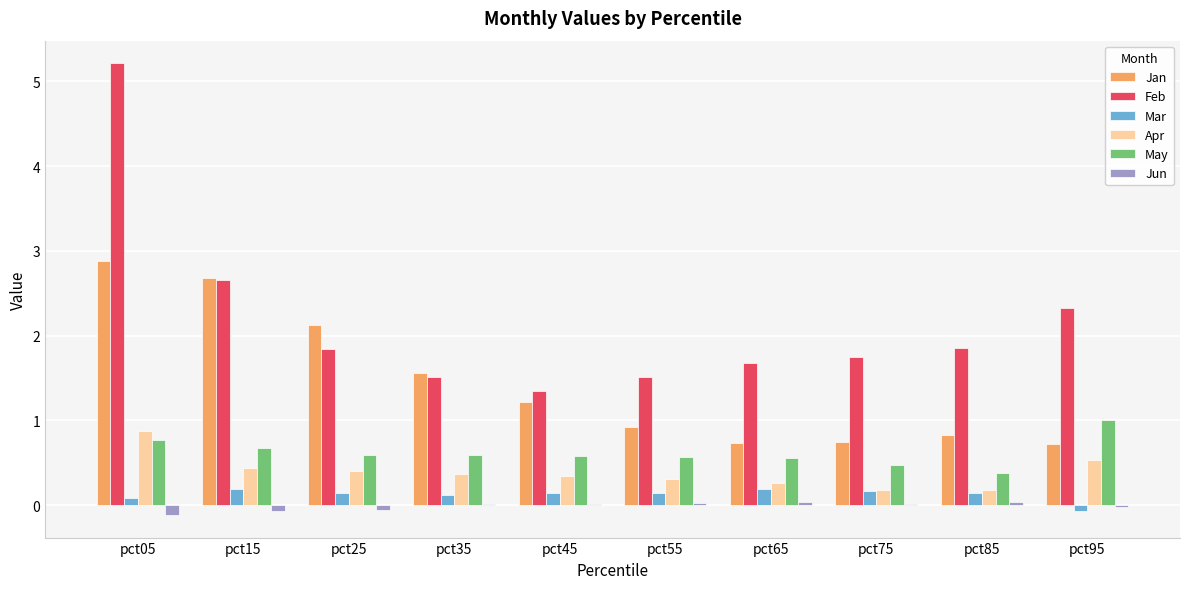

Which series changed the most between pct25 and pct55?

Jan